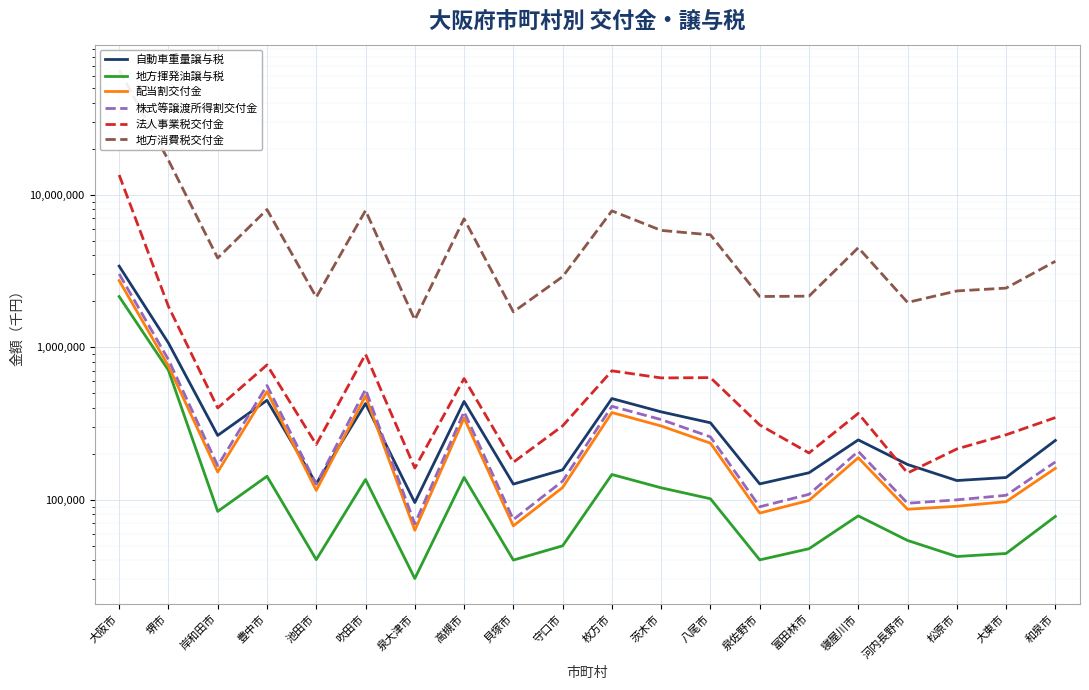

List the labels in order of 配当割交付金 value, largest first.

大阪市, 堺市, 豊中市, 吹田市, 枚方市, 高槻市, 茨木市, 八尾市, 寝屋川市, 和泉市, 岸和田市, 守口市, 池田市, 富田林市, 大東市, 松原市, 河内長野市, 泉佐野市, 貝塚市, 泉大津市